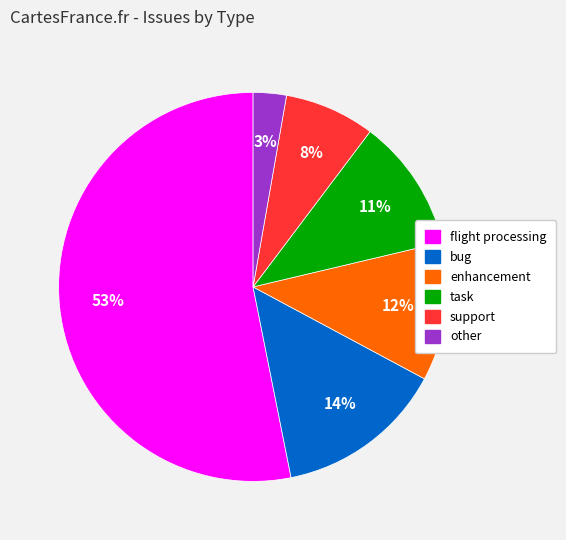

Which has a higher value, support or other?

support